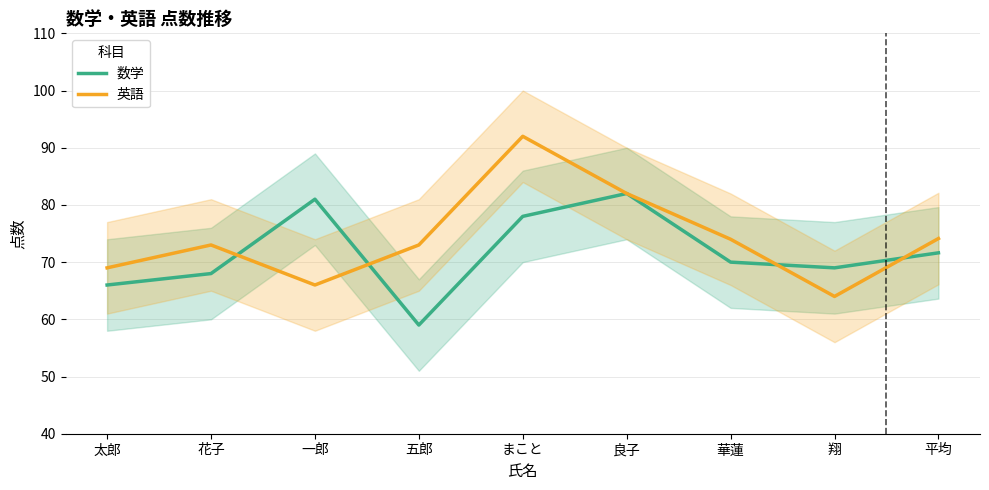

Is it true that 英語 equals 74.1 at 平均?

True